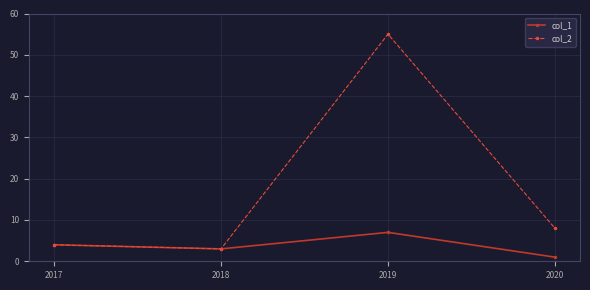

The value of col_2 at 2020 is 8. True or false?

True